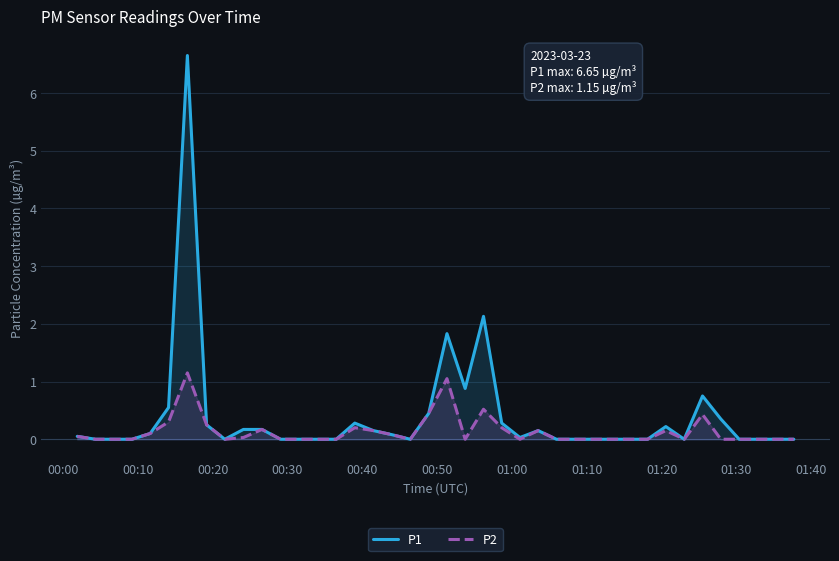

Which series has the largest total across all categories?

P1